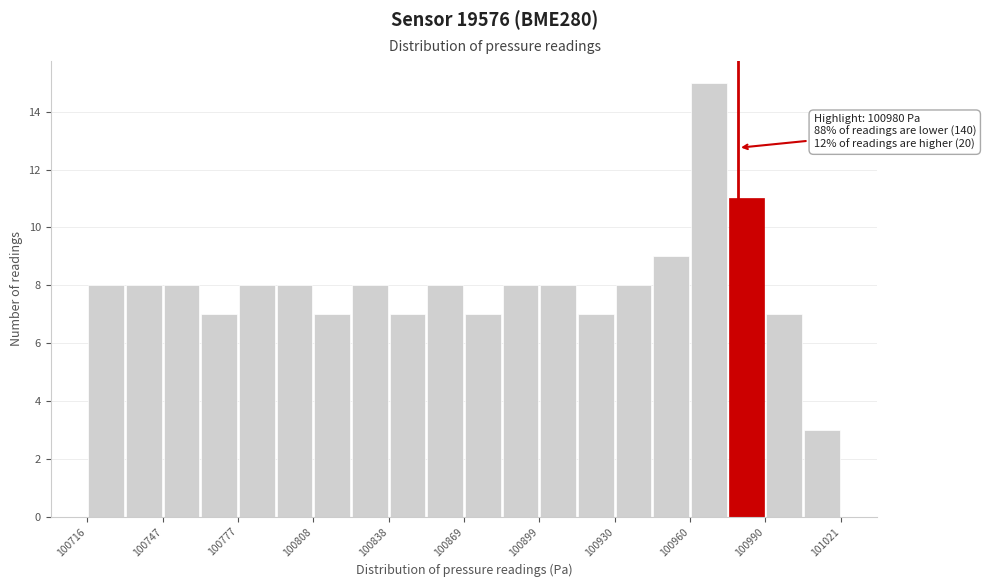

Read against the x-axis, roughly where is the centre of the tallest bar?

100970